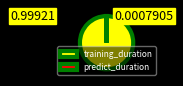

The training_duration slice represents 100% of the pie. True or false?

True